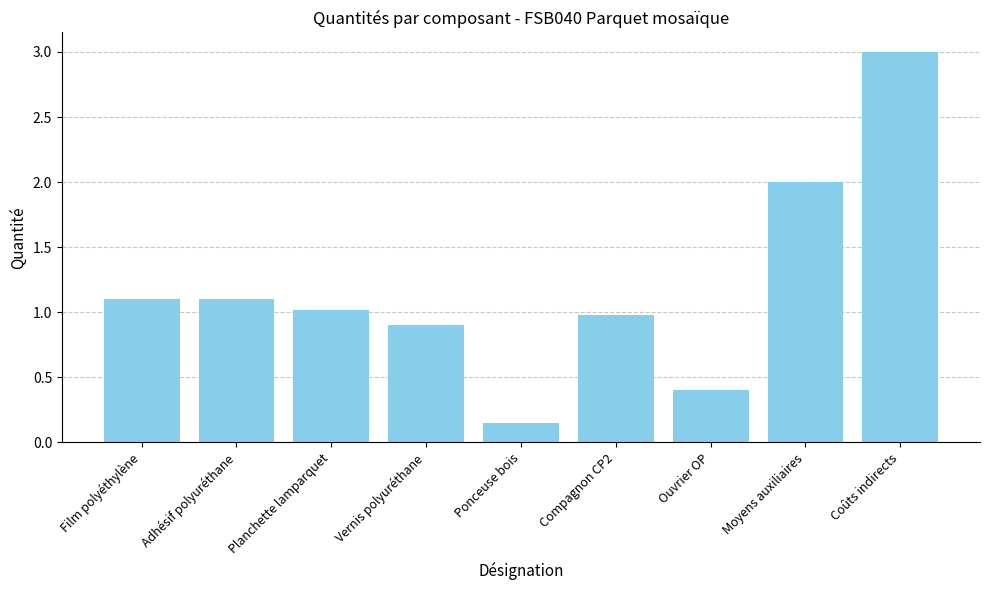

What is the ratio of the value at Moyens auxiliaires to the value at Coûts indirects?

0.7